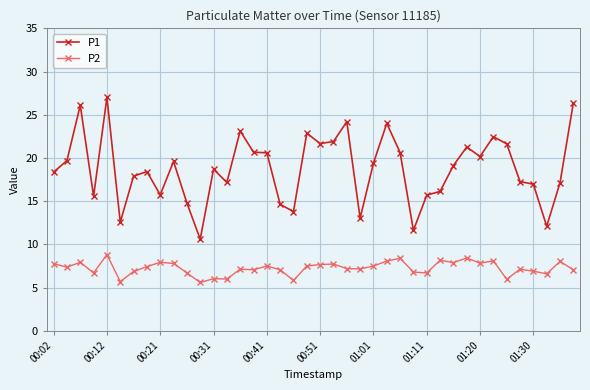

Which series has the widest spread of values?

P1